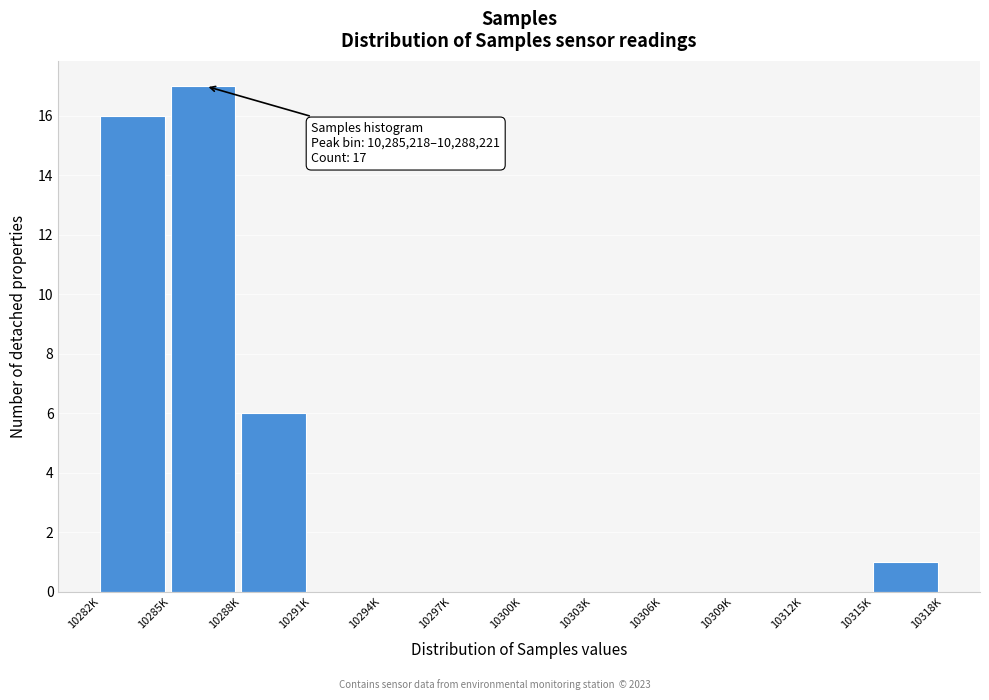

Reading right to left, list all the values displayed in this chart.

10315K=1	10312K=0	10309K=0	10306K=0	10303K=0	10300K=0	10297K=0	10294K=0	10291K=0	10288K=6	10285K=17	10282K=16